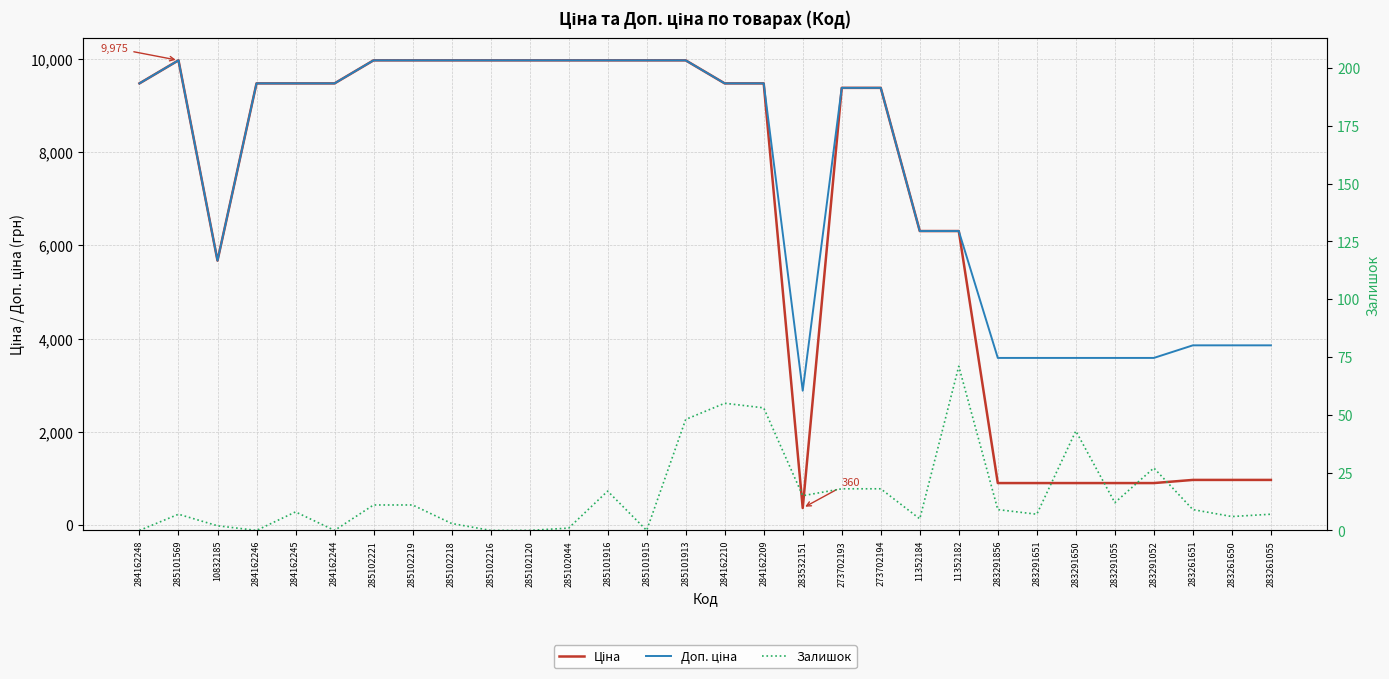

True or false: Доп. ціна has a value of 3773.6 at 285102216.

False